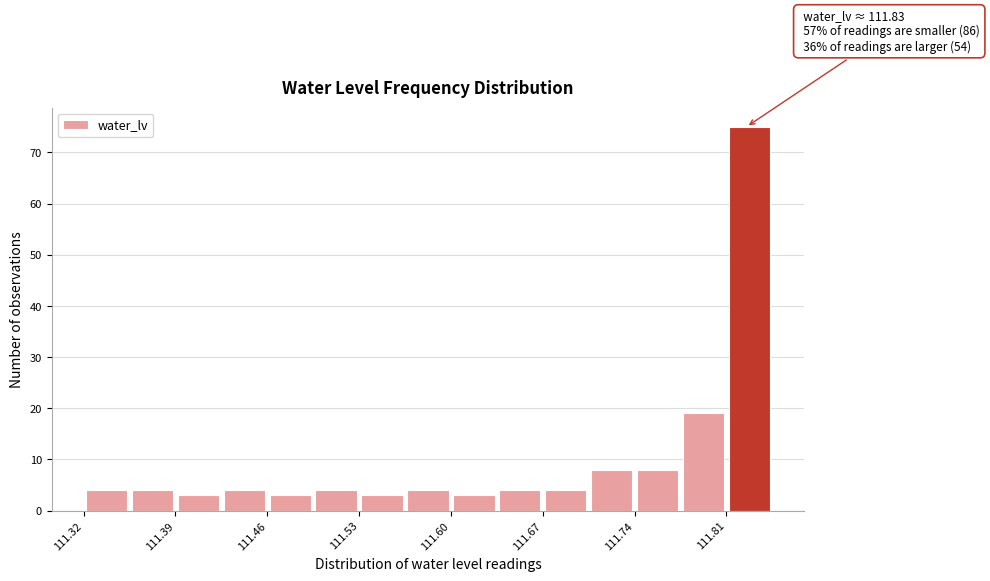

Read against the x-axis, roughly where is the centre of the tallest bar?

111.83